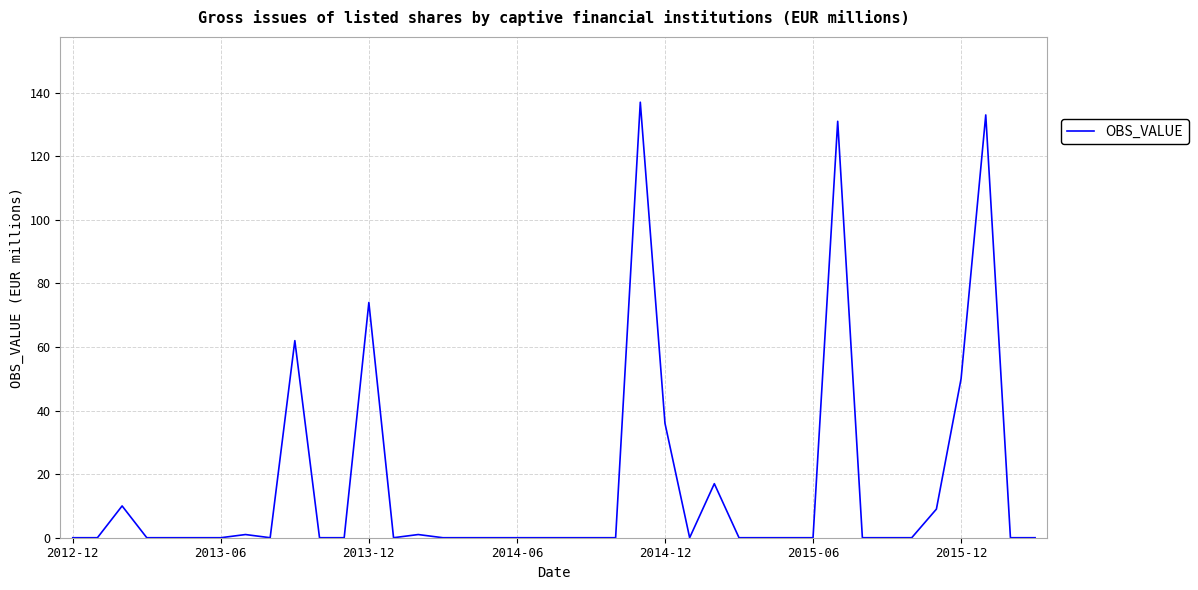

Reading right to left, extract all data points from this chart.

0	0	133	50	9	0	0	0	131	0	0	0	0	17	0	36	137	0	0	0	0	0	0	0	0	1	0	74	0	0	62	0	1	0	0	0	0	10	0	0